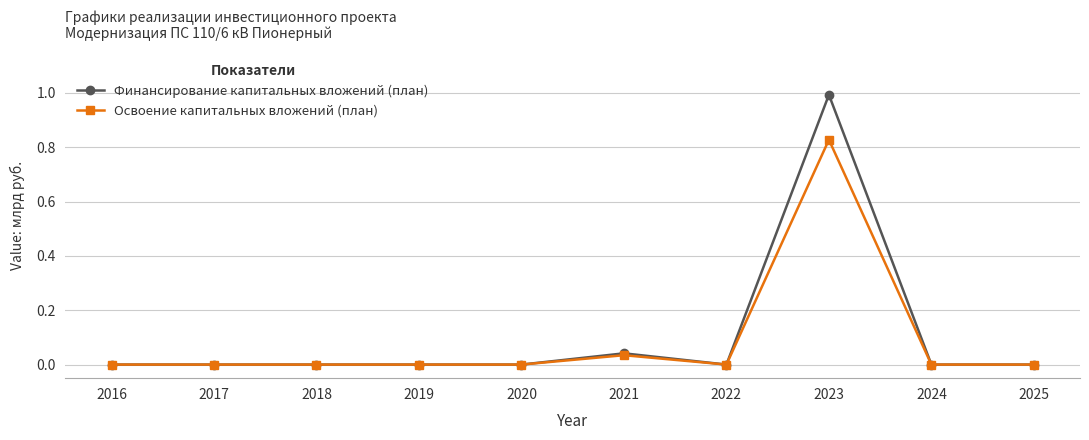

Which label corresponds to the largest value in the chart?

2023